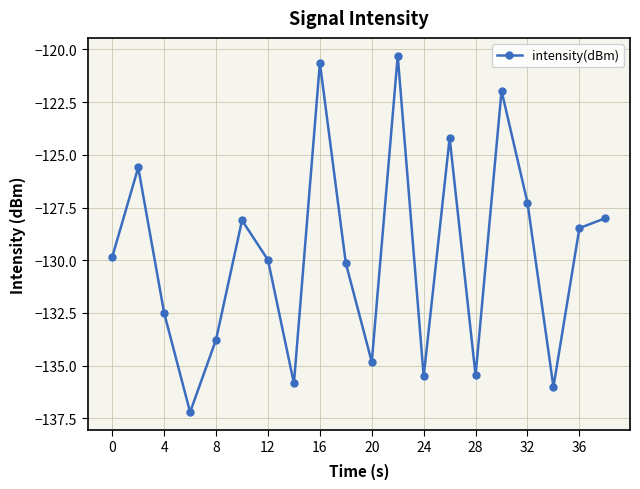

How many data points are less than -129?

11